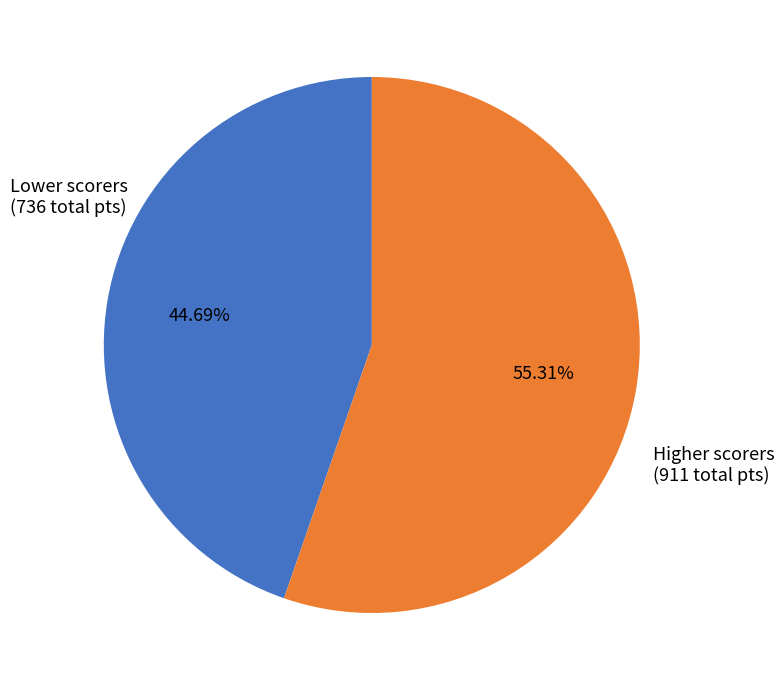

Does any single category account for the majority?

Yes